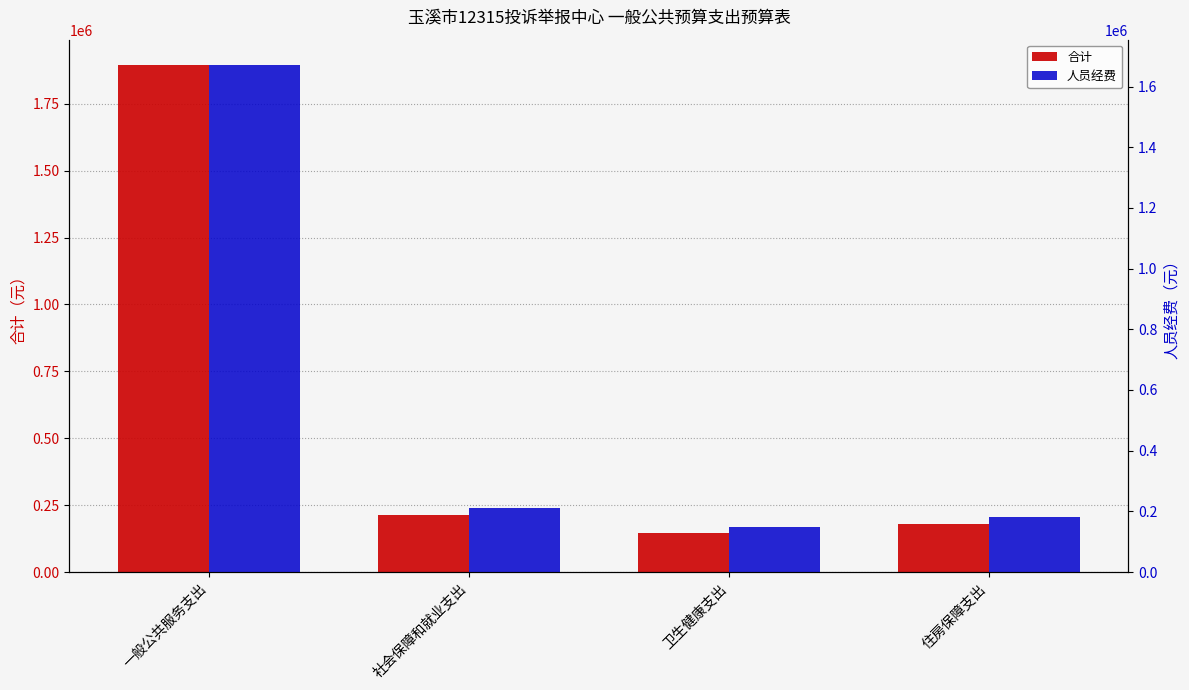

What is the average value of the 人员经费 series?

552403.7